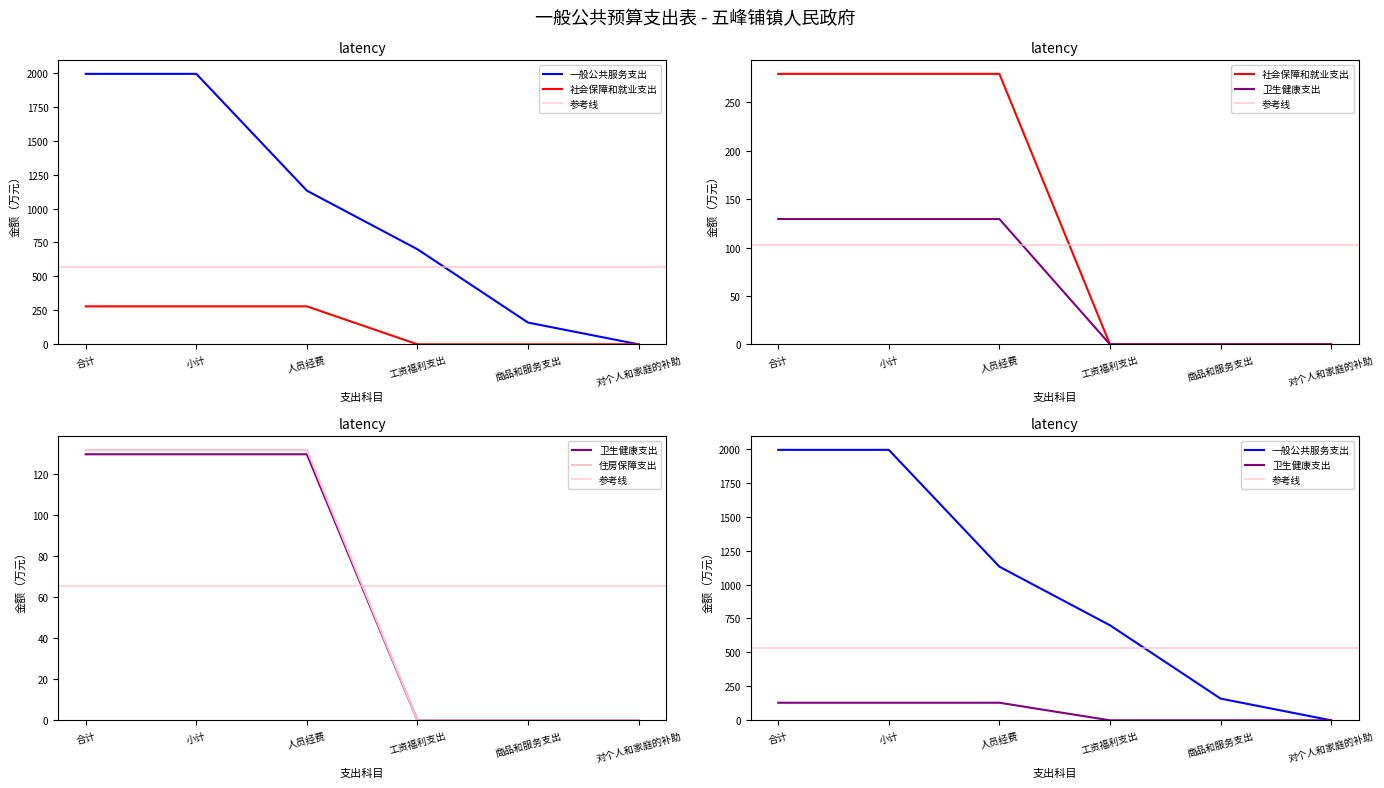

Which series has the largest total across all categories?

一般公共服务支出